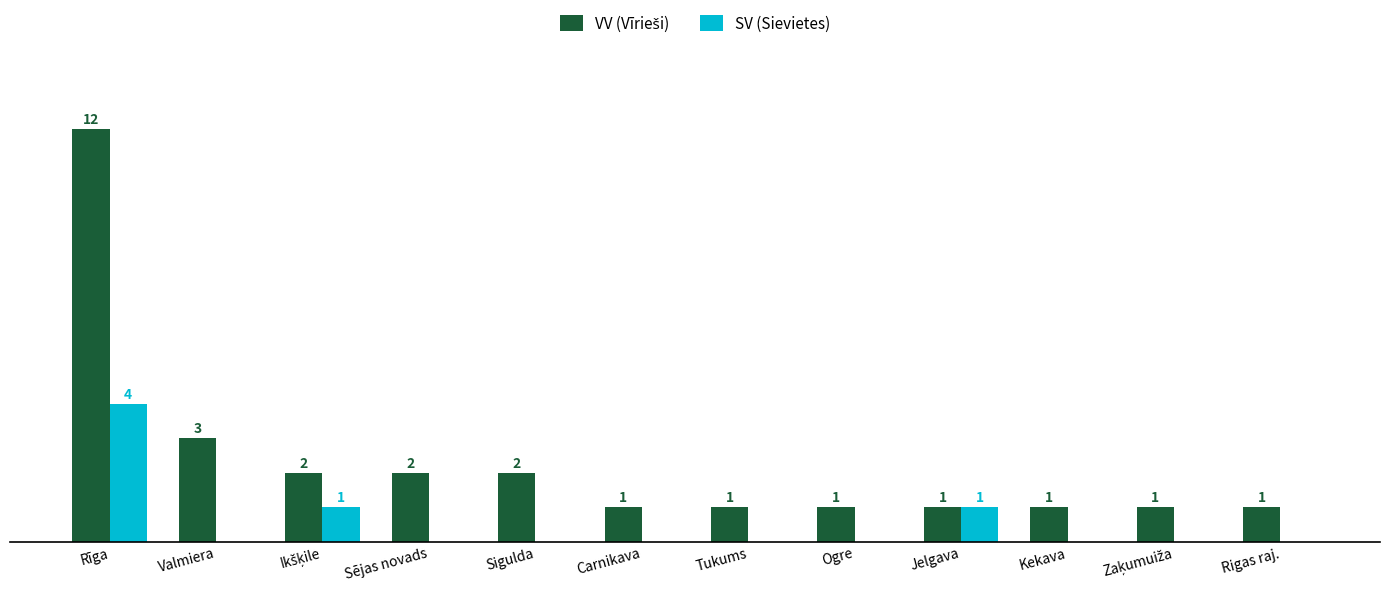

At which category does the chart reach its peak across all series?

Rīga